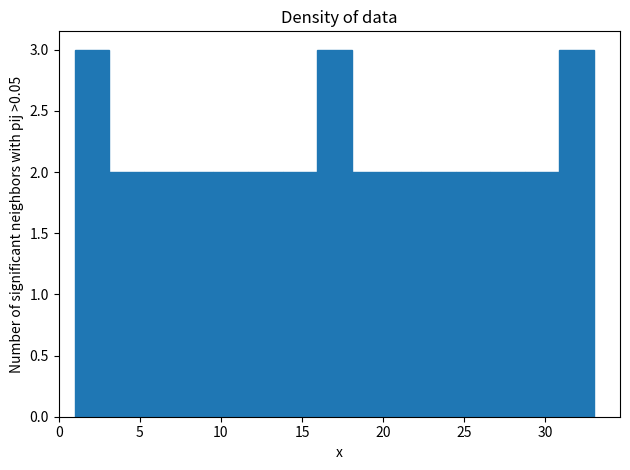

What is the height of the bar covering 3.0 to 5.5 on the x-axis? Neither the bar edges nor the heights are printed on the chart, so give them approximately, as read against the axes.

2